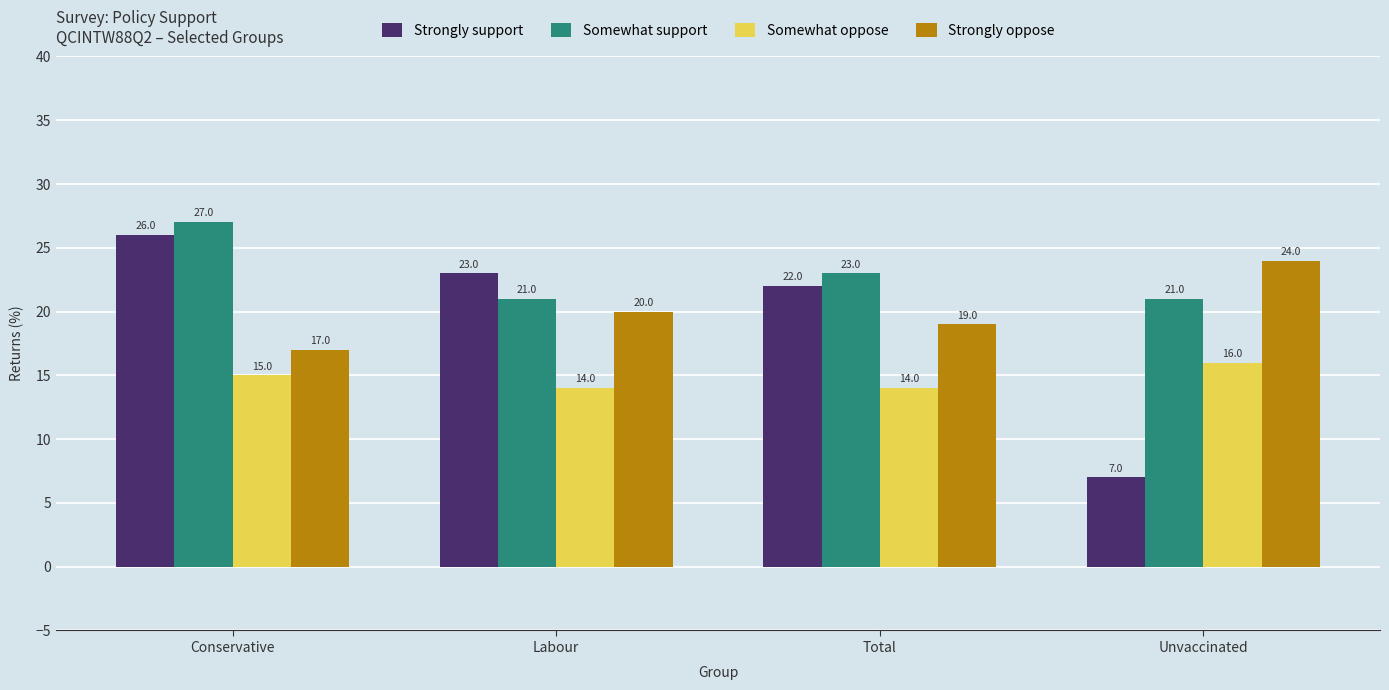

How many bars are there in total?

16